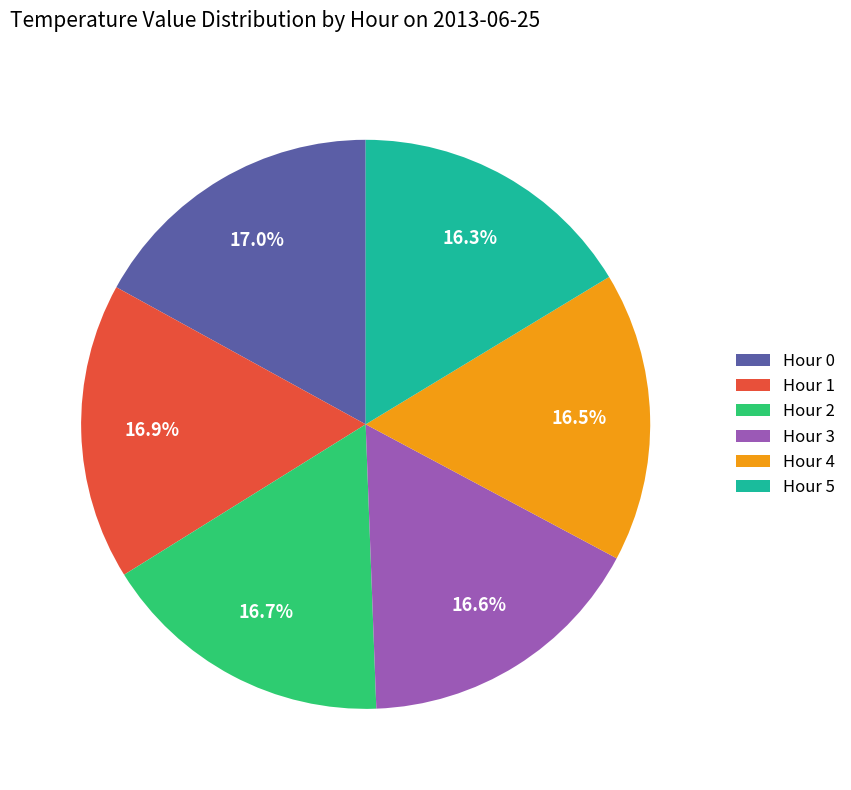

Combined, what portion of the pie is Hour 3 and Hour 5?

32.9%